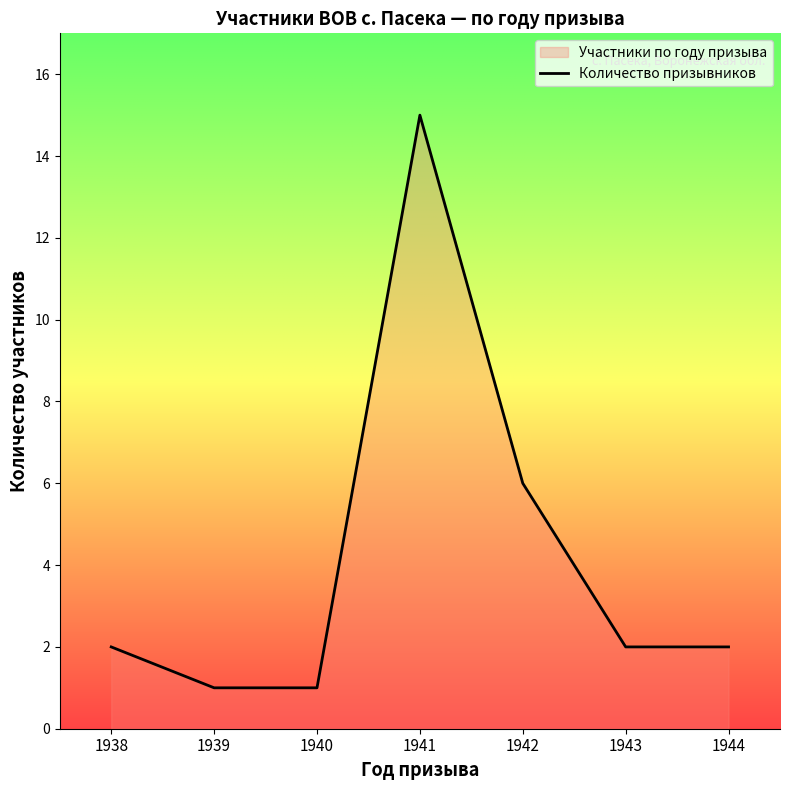

Reading right to left, transcribe all the data shown in this chart.

1944=2	1943=2	1942=6	1941=15	1940=1	1939=1	1938=2